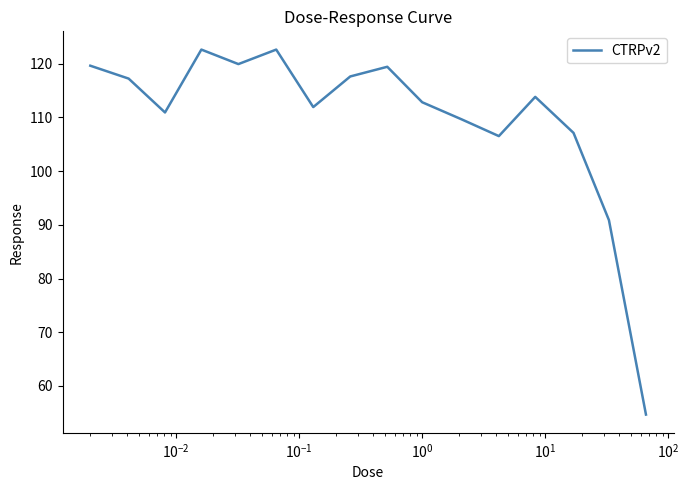

What is the smallest value displayed?

54.7